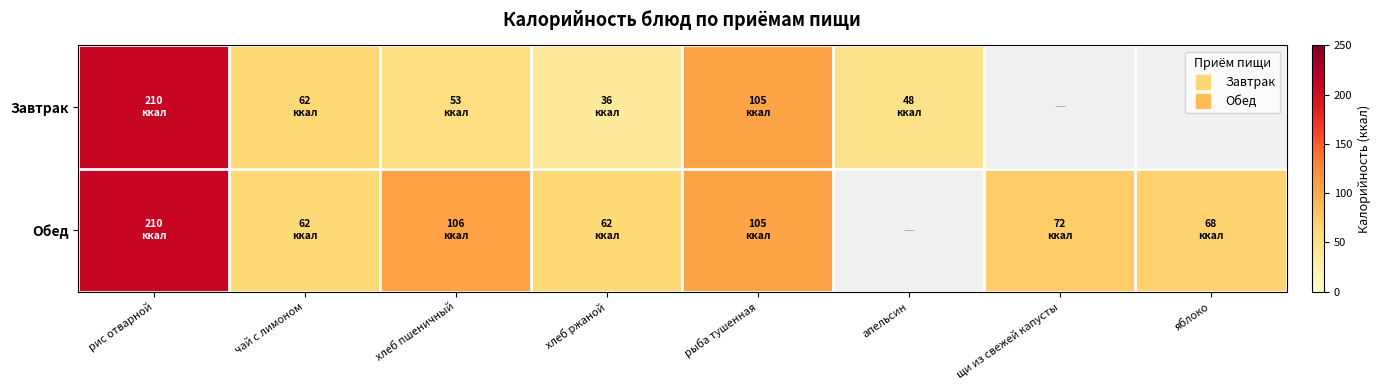

What is the difference between the highest and lowest values at хлеб пшеничный?

53.0